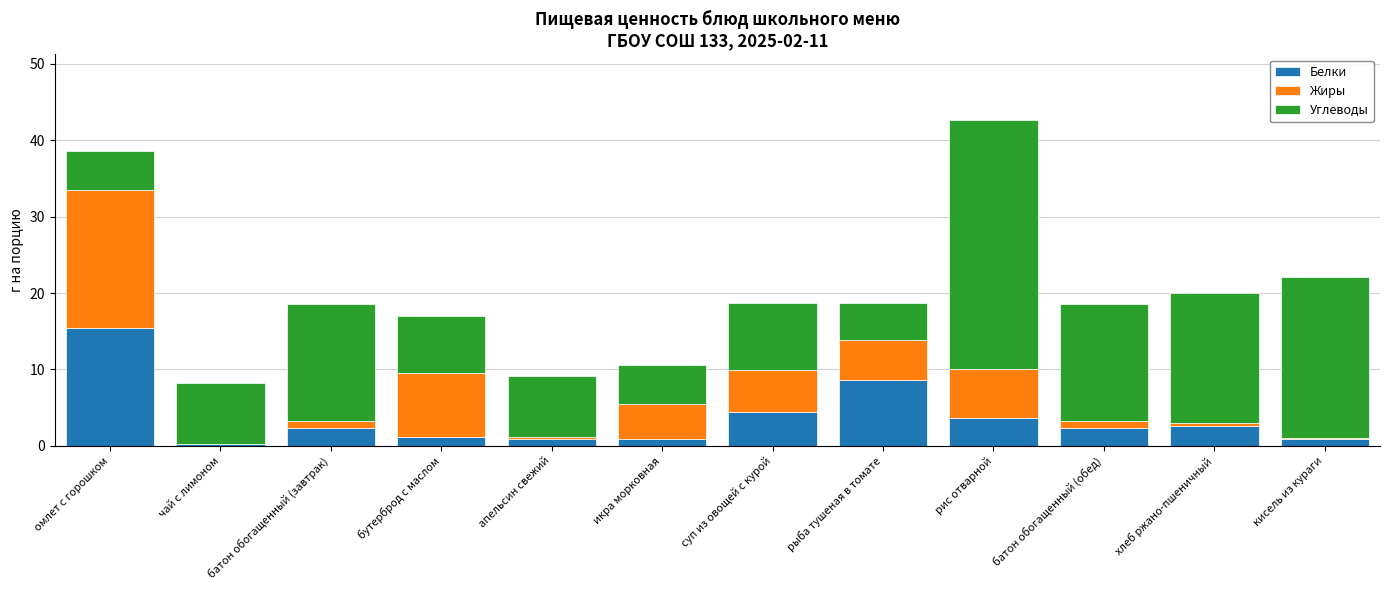

What is the approximate value of Белки at суп из овощей с курой?

4.4